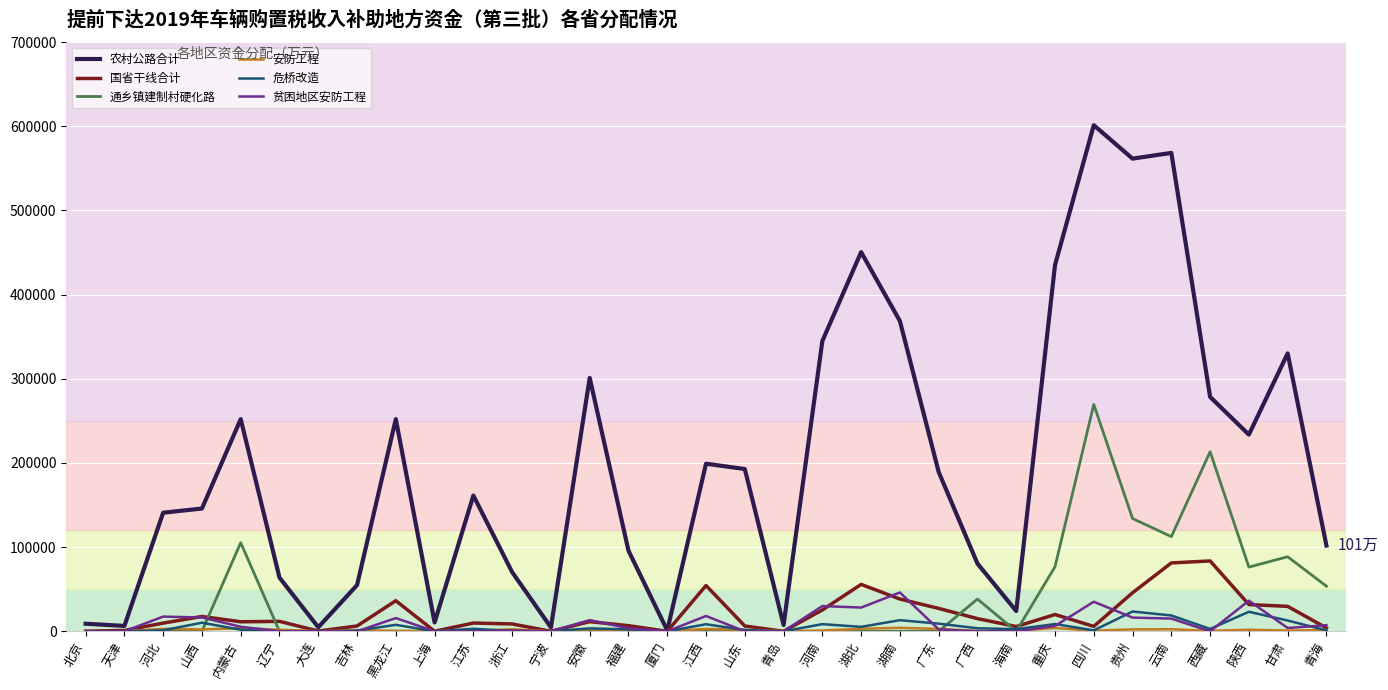

What is the greatest value displayed?

601310